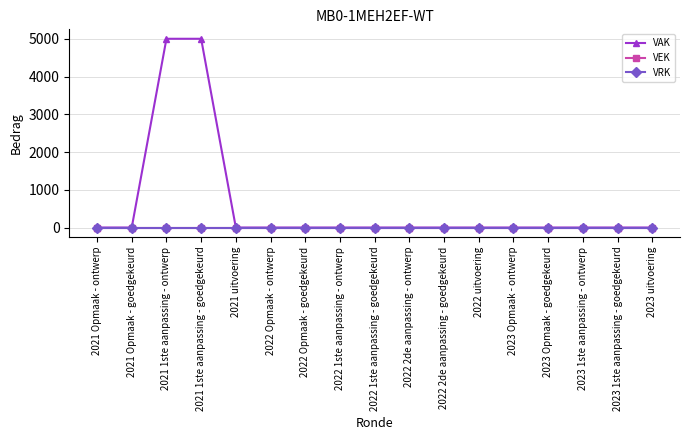

Which has a higher value, 2023 1ste aanpassing - ontwerp or 2022 Opmaak - ontwerp?

2023 1ste aanpassing - ontwerp